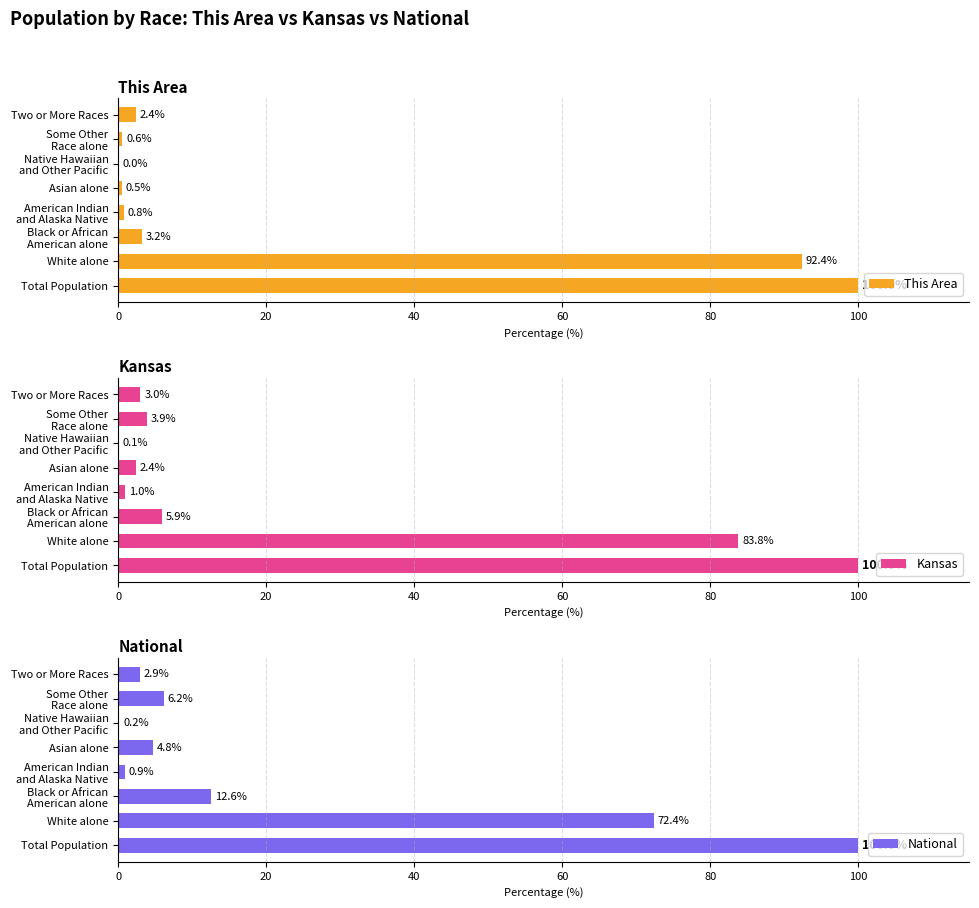

What is the average value of the Kansas series?

25.0